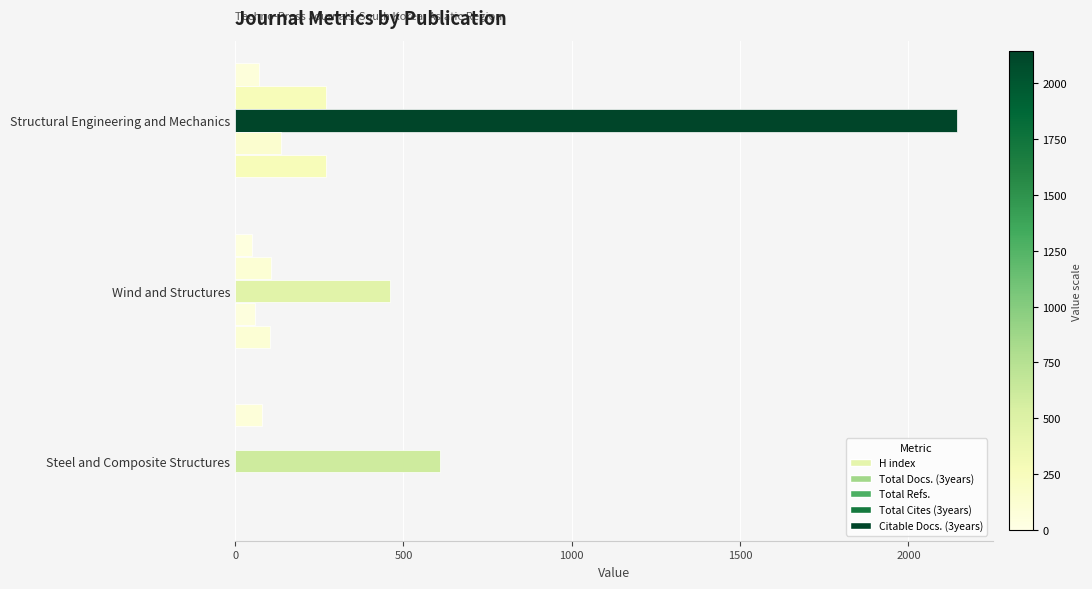

What is the value of the Total Cites (3years) bar at the 1st from the left?

137